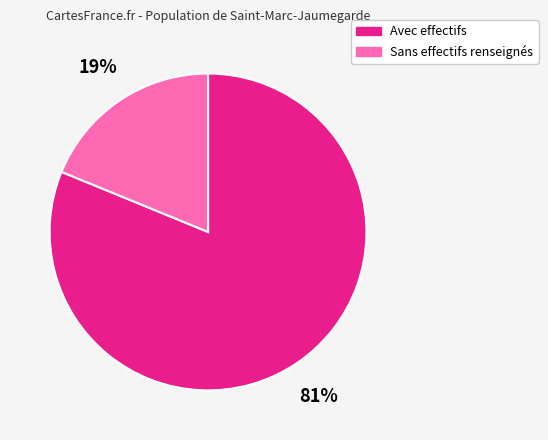

Count the number of slices in the pie.

2